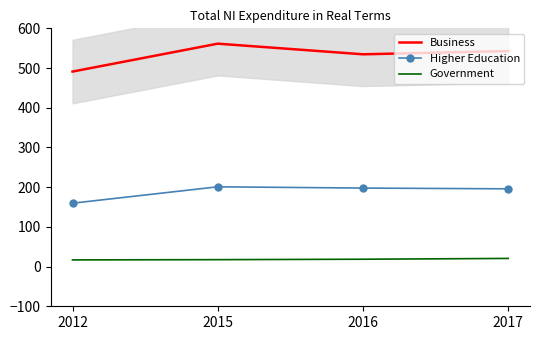

What is the highest value of the Business series?

561.4